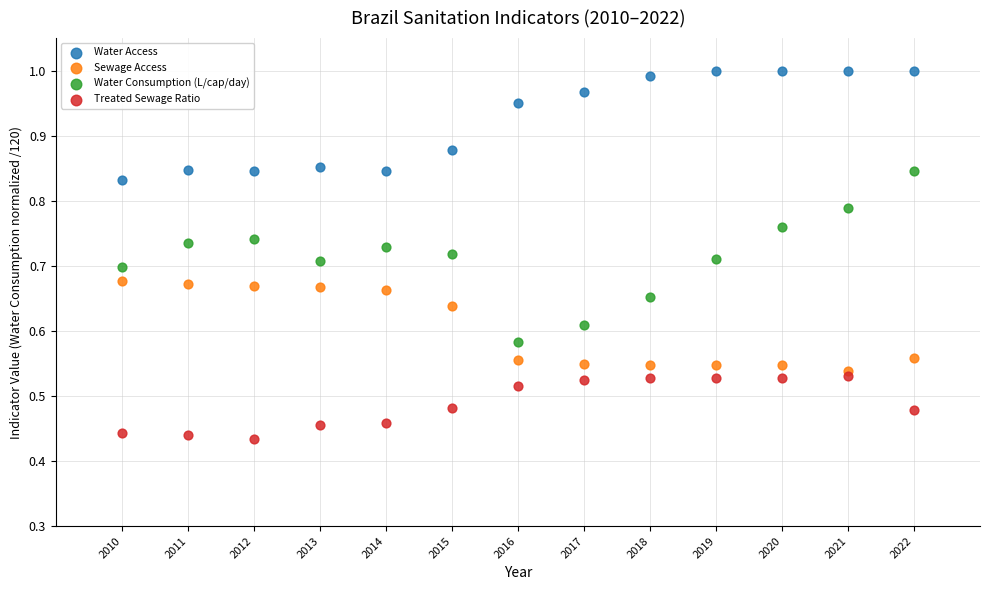

Which series has the largest Y range (max minus min)?

Water Consumption (L/cap/day)